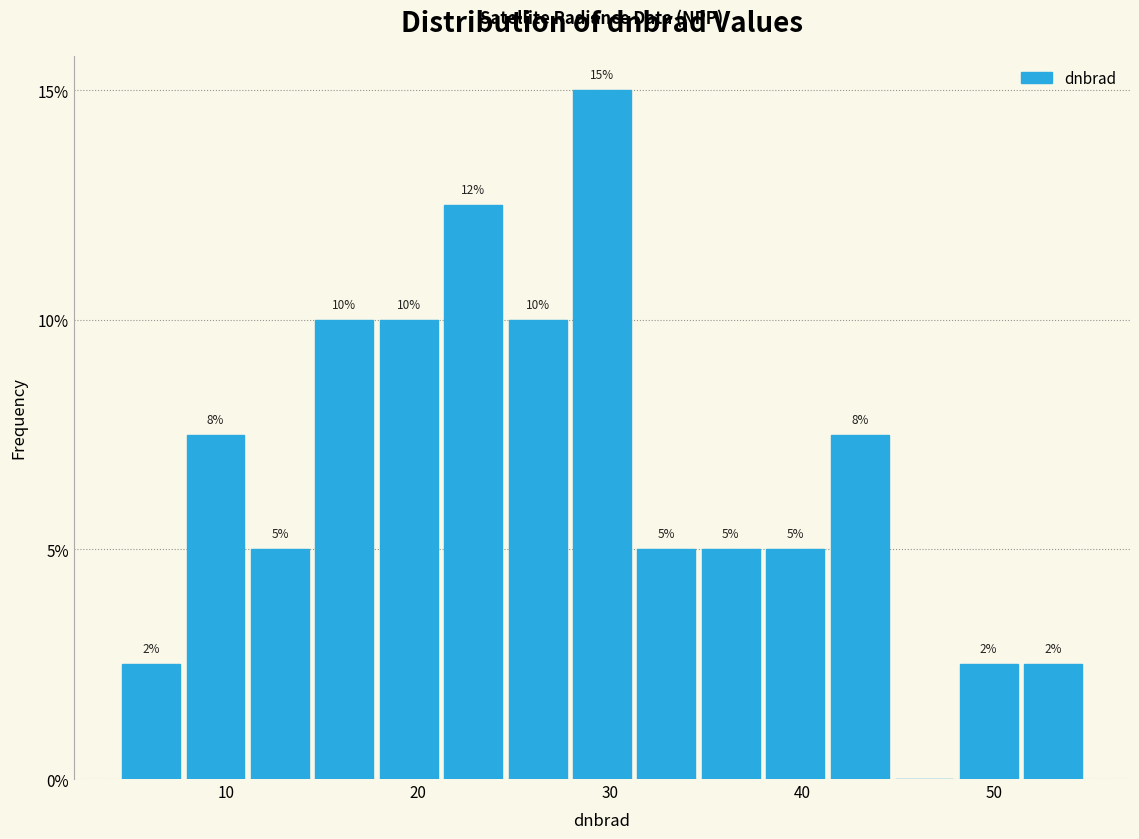

Around what value on the x-axis is the tallest bar? Give the approximate position of its centre, as read against the axis.

30